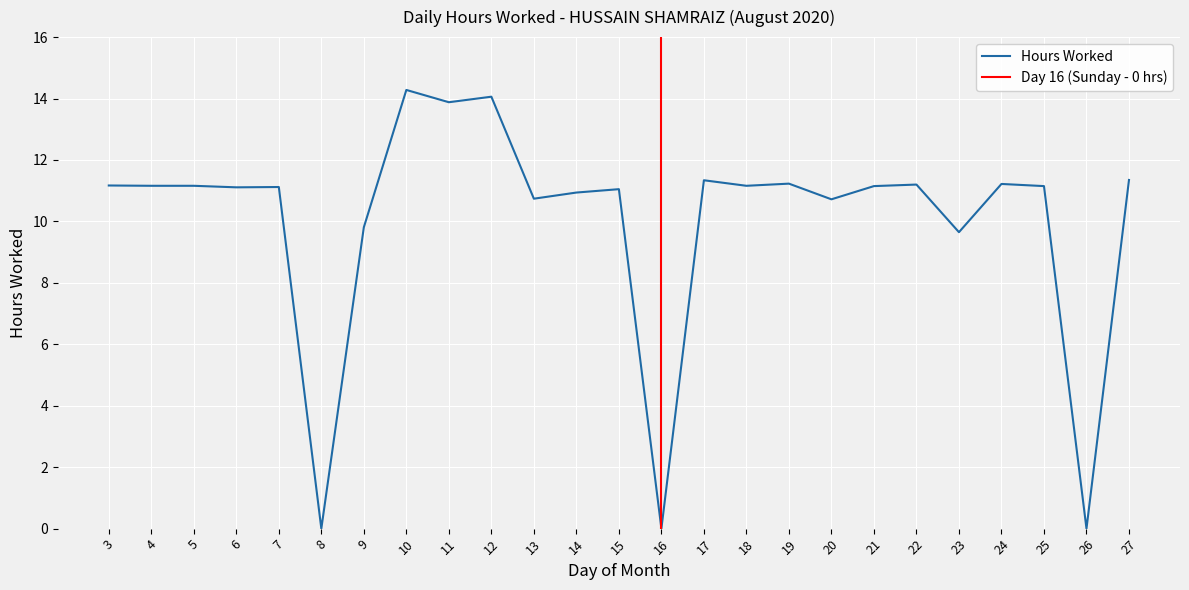

What is the value of the 2nd point from the left?

11.2